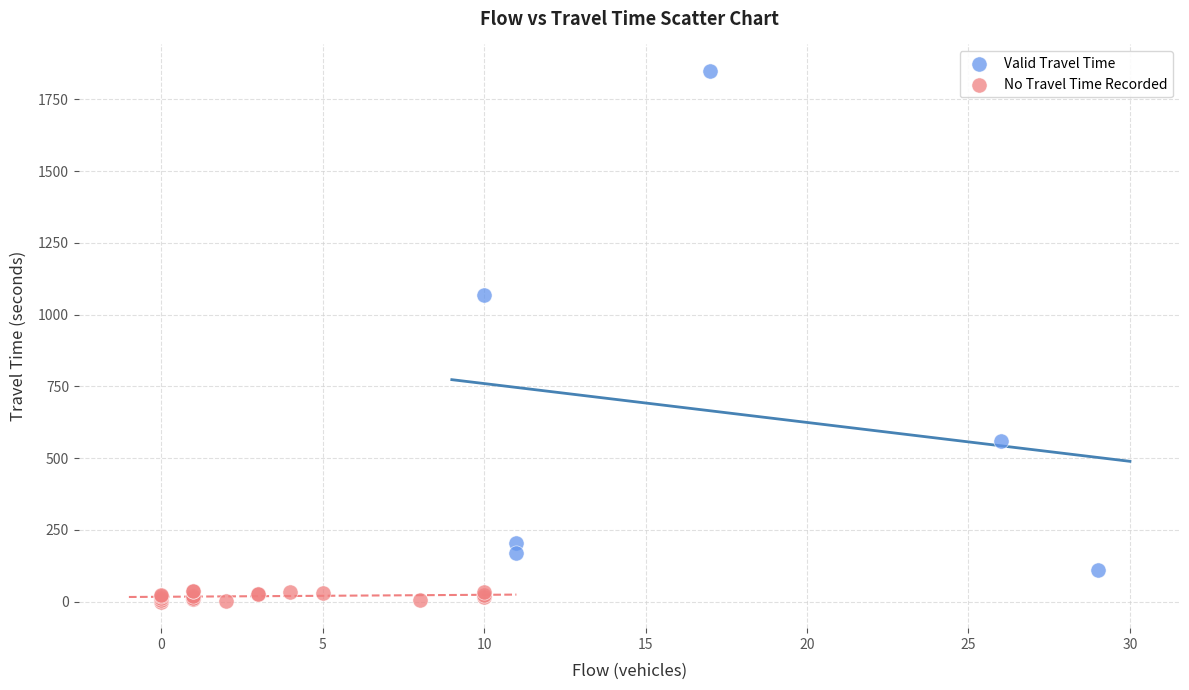

Which series has the largest Y range (max minus min)?

Valid Travel Time